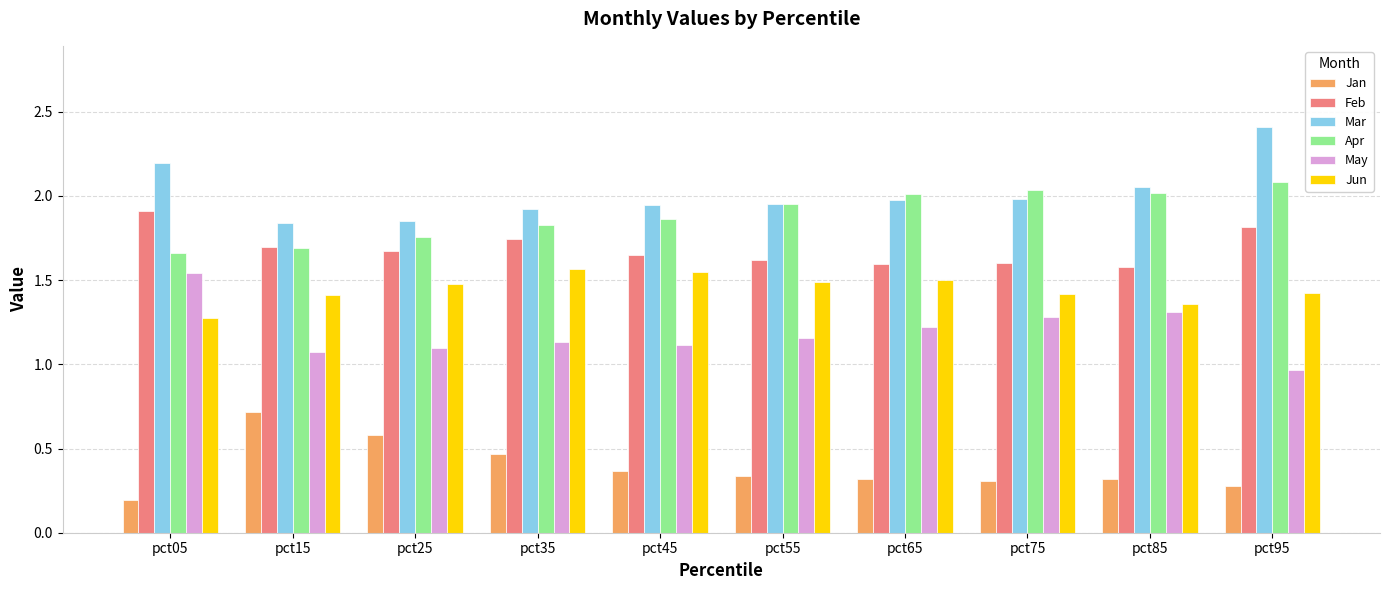

At pct95, list the series in order from smallest to largest.

Jan, May, Jun, Feb, Apr, Mar